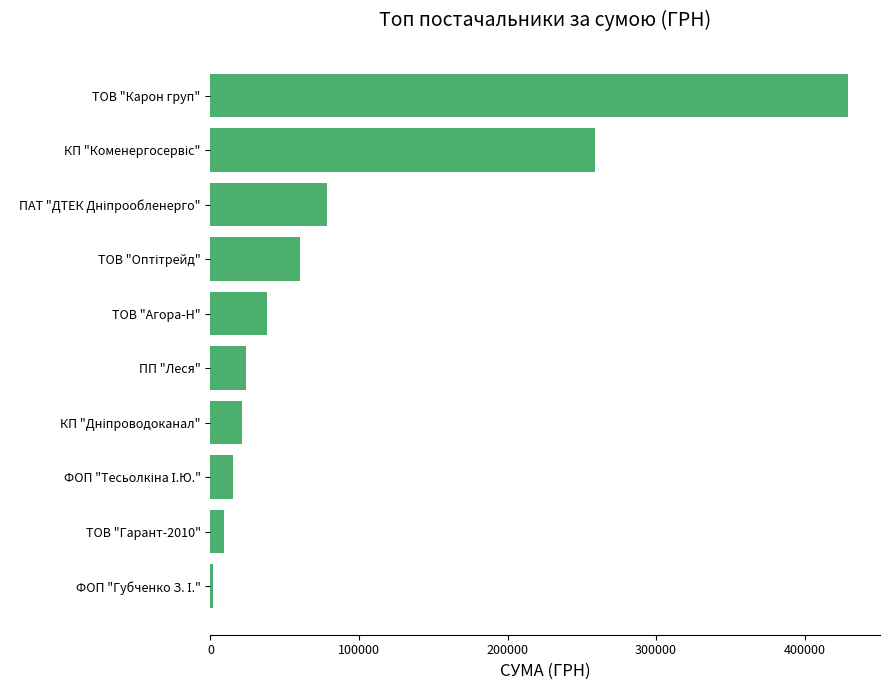

The value at ТОВ "Карон груп" is 429254.7. True or false?

True